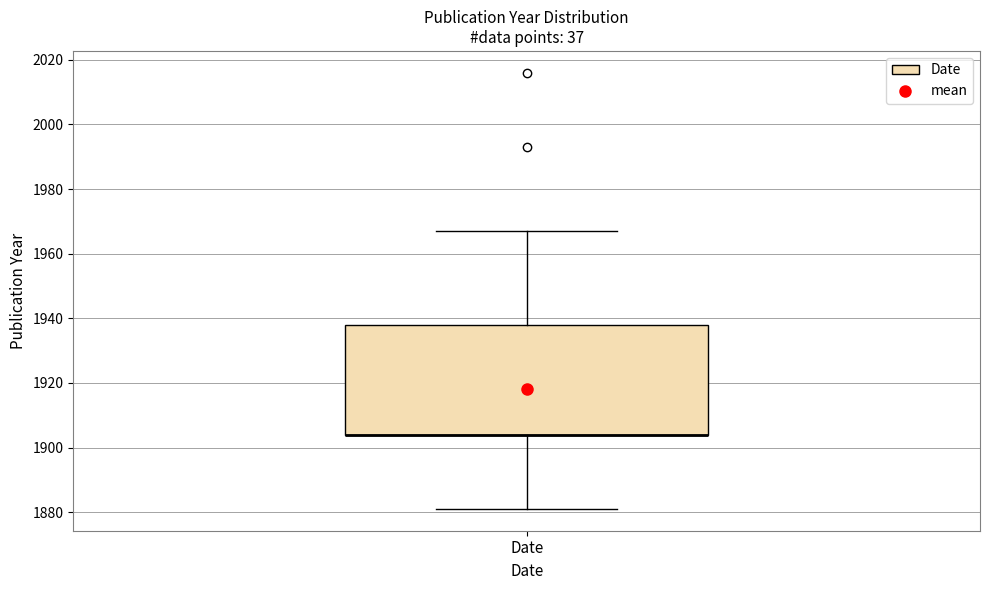

Transcribe this box plot: give where the median line is, the range the box spans, and where the two whiskers end, as read against the y-axis. The values are not printed on the chart, so give them approximately, as read against the axis.

median 1904 (drawn on the box's lower edge), box 1904 to 1938, whiskers 1882 to 1968